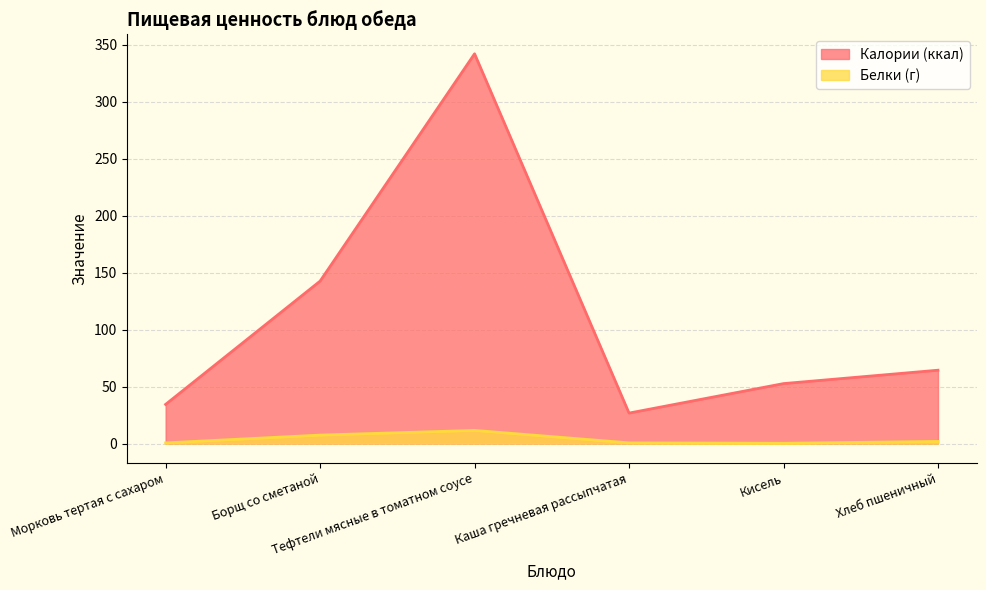

How many values in the Белки (г) series exceed 1?

3